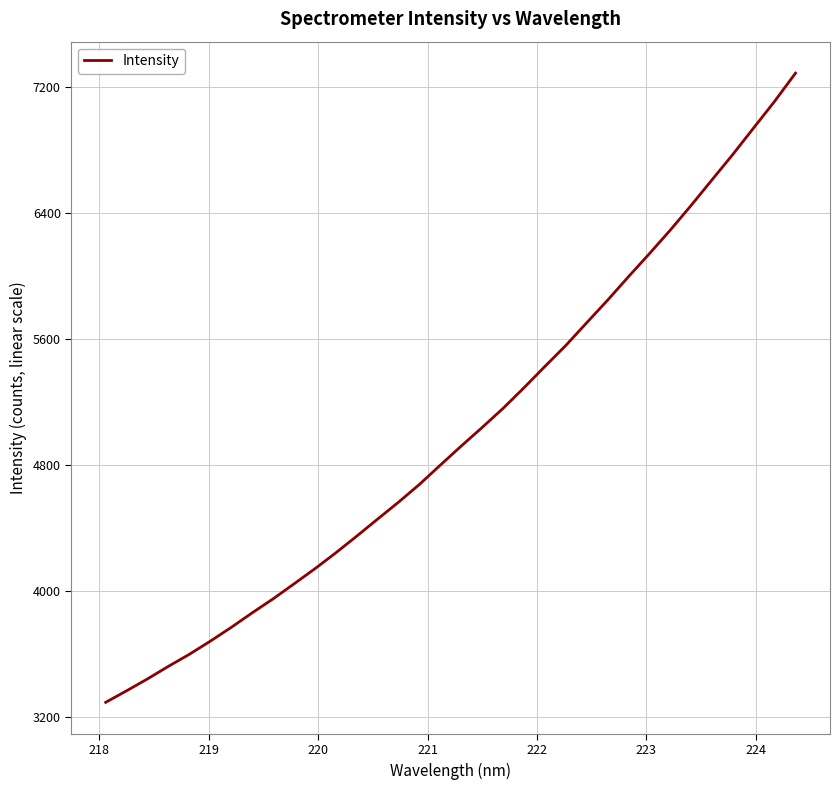

How many lines are shown in the chart?

1